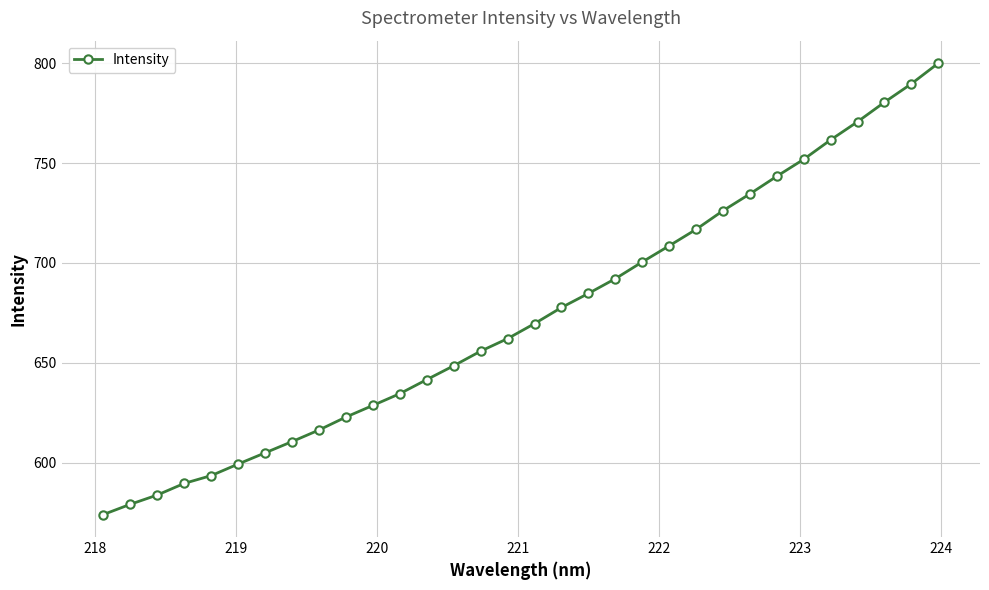

How many data points are above 669?

16